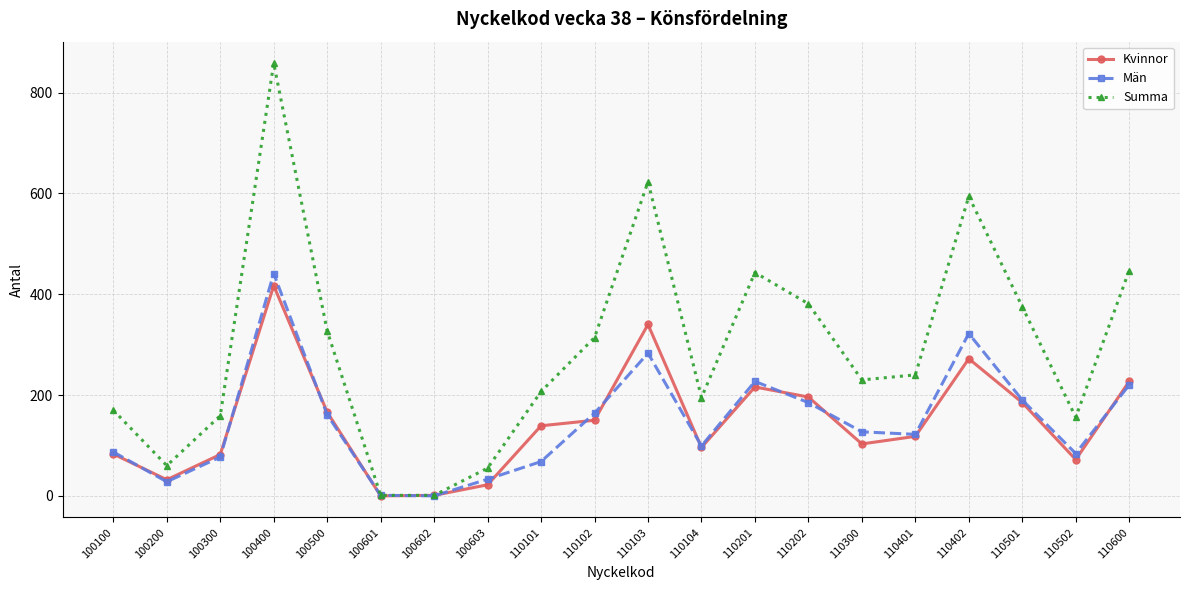

True or false: Kvinnor has a value of 269 at 110202.

False